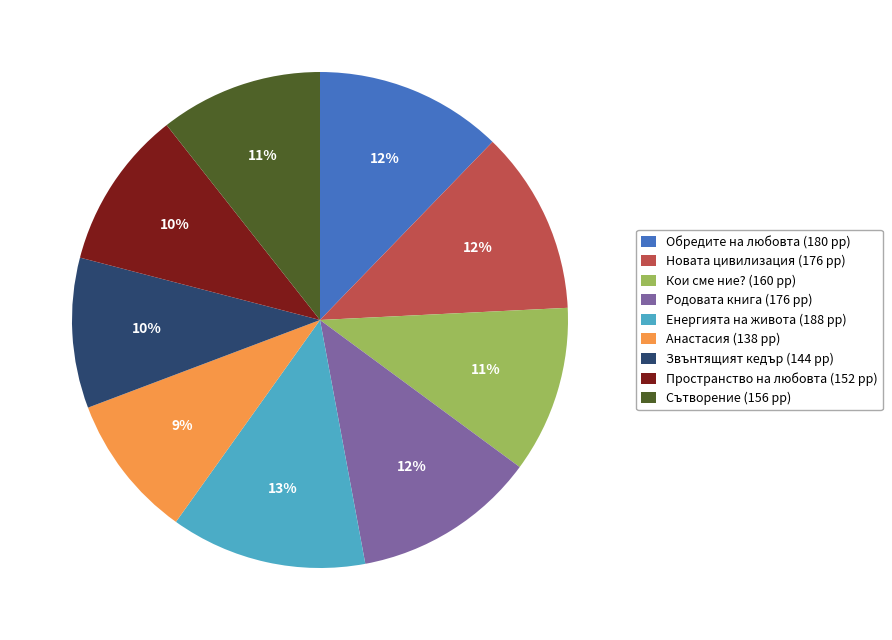

Is it true that Сътворение is 11% of the pie?

True